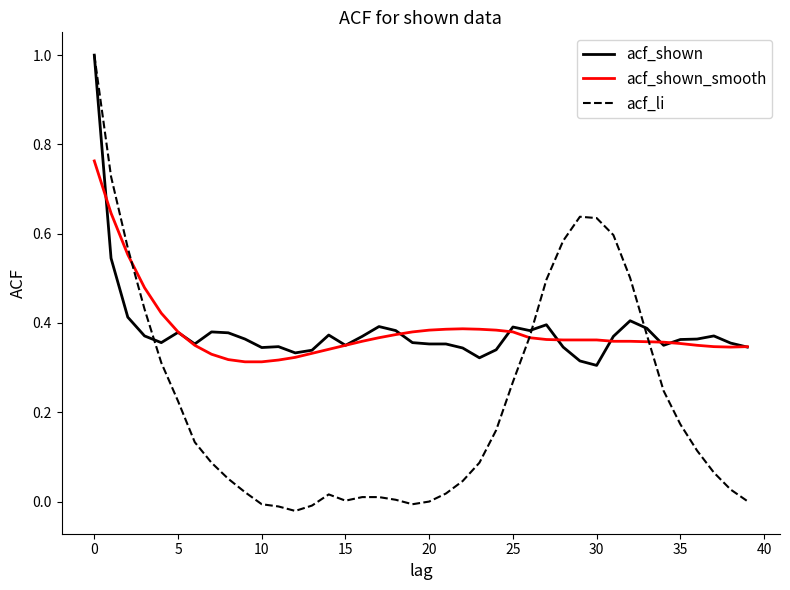

Which series has the largest range (max minus min)?

acf_li